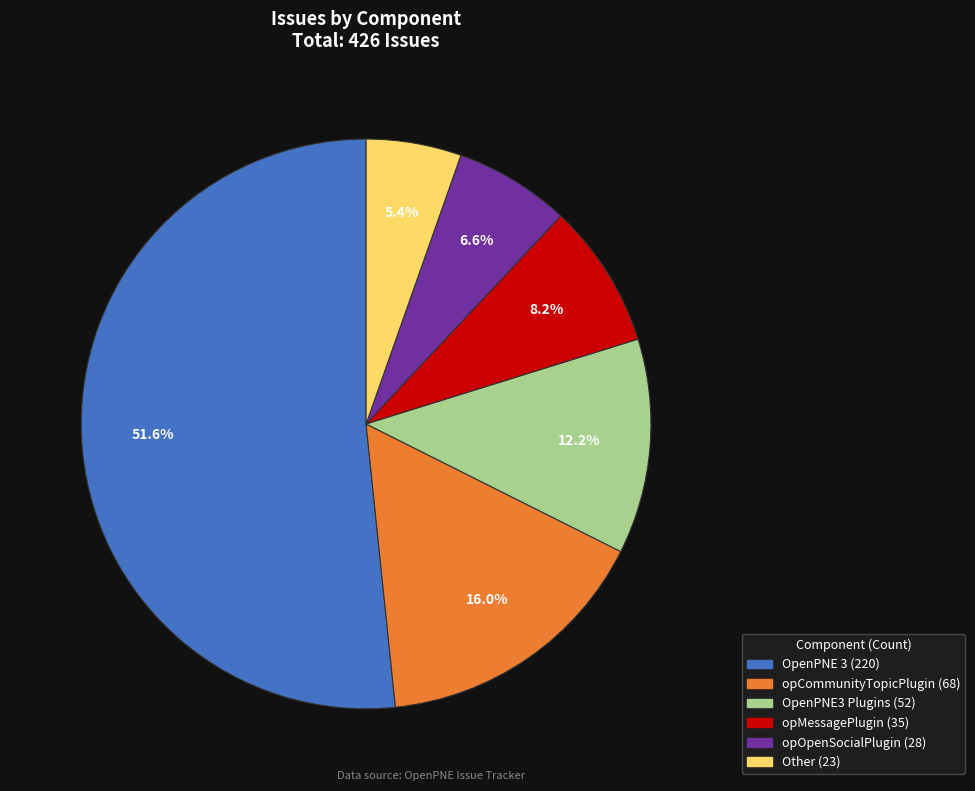

To the nearest percent, what is the difference between the largest and smallest slice percentages?

46%